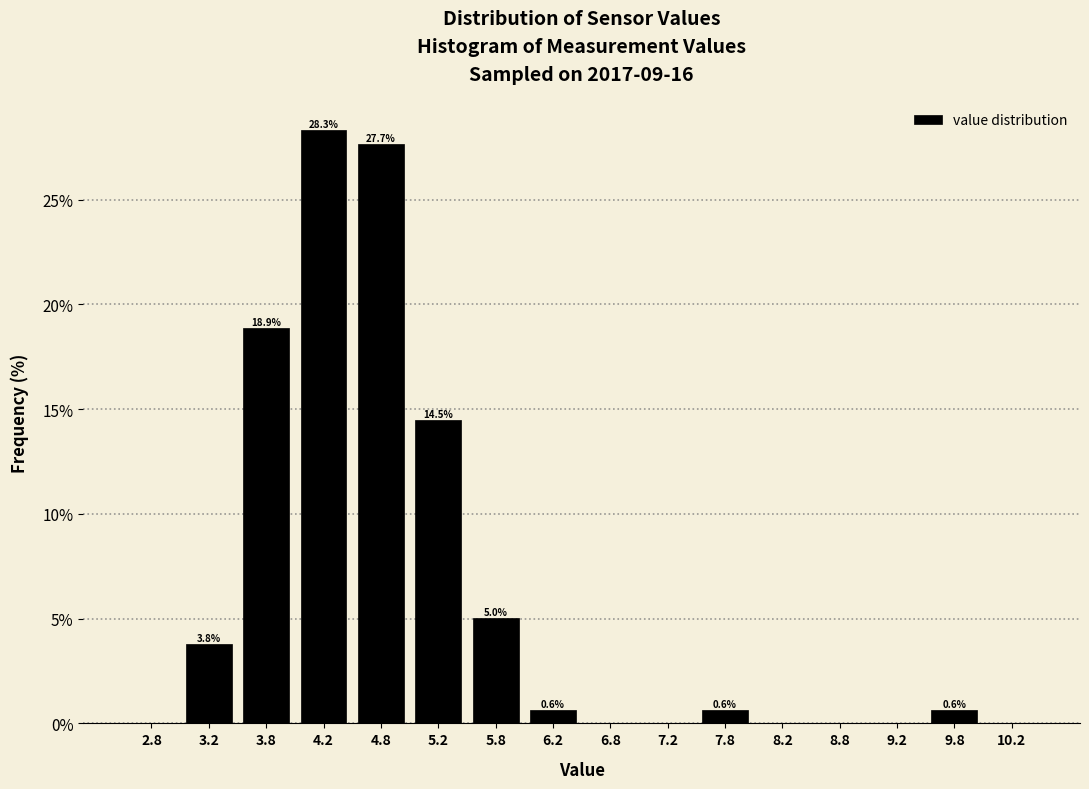

Over which range of the x-axis is the bar tallest?

4.0 to 4.5